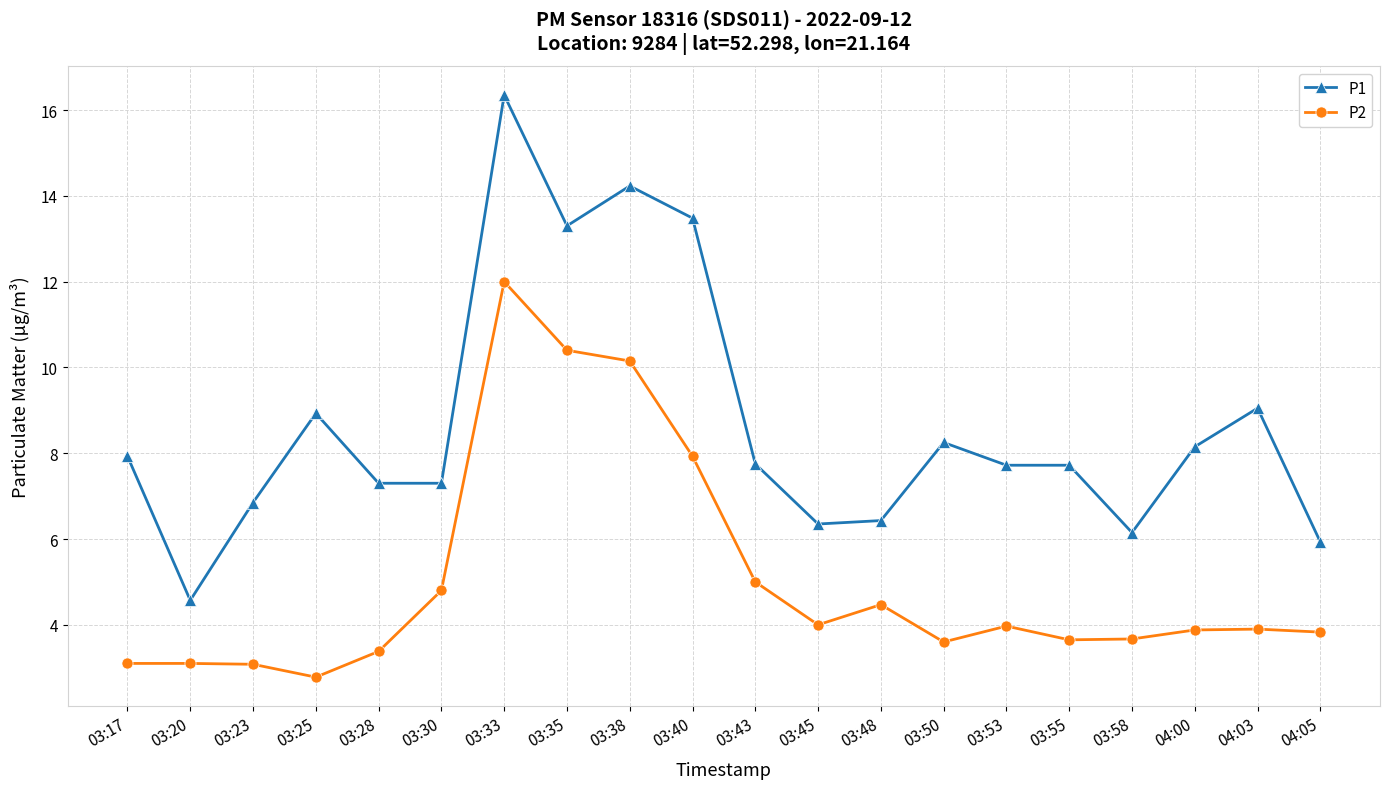

At which label does P2 reach its peak?

03:33